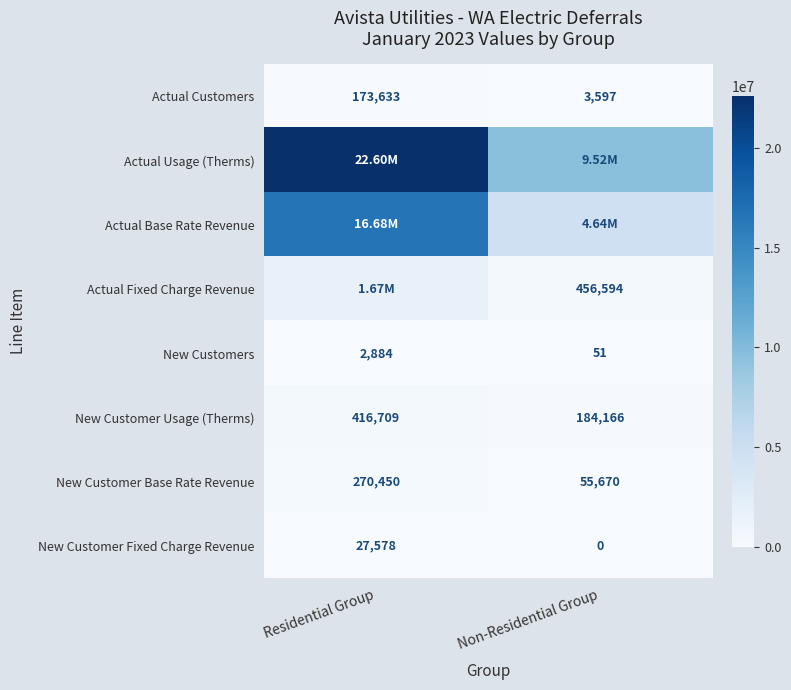

Which category has the highest value in the Actual Customers series?

Residential Group